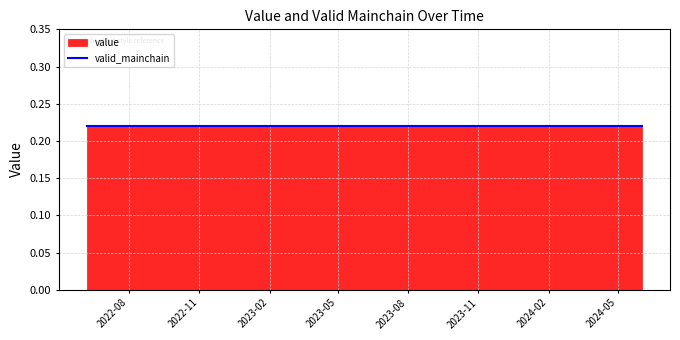

True or false: value has a value of 0.2 at 2.

True